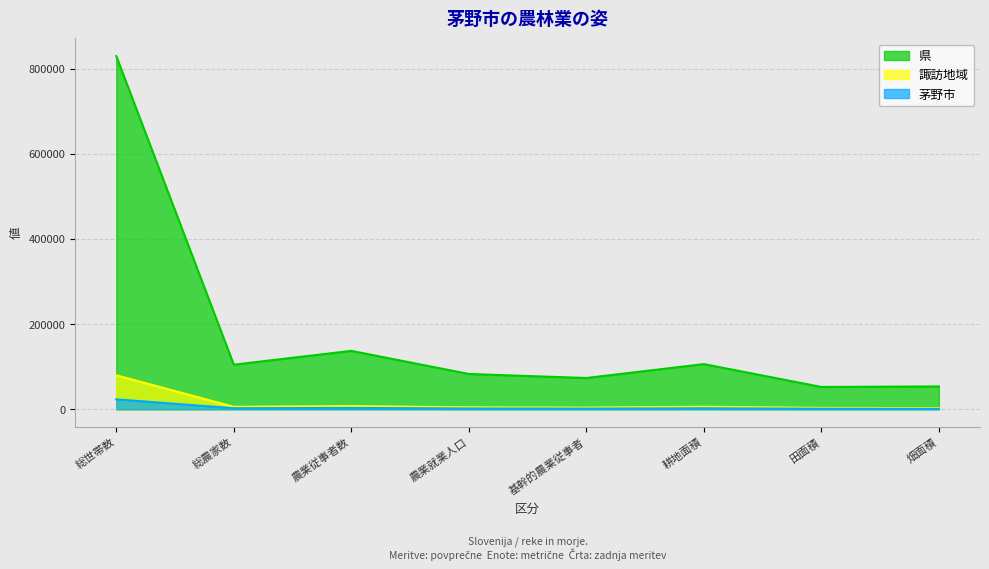

True or false: 諏訪地域 has a value of 1456 at 畑面積.

False